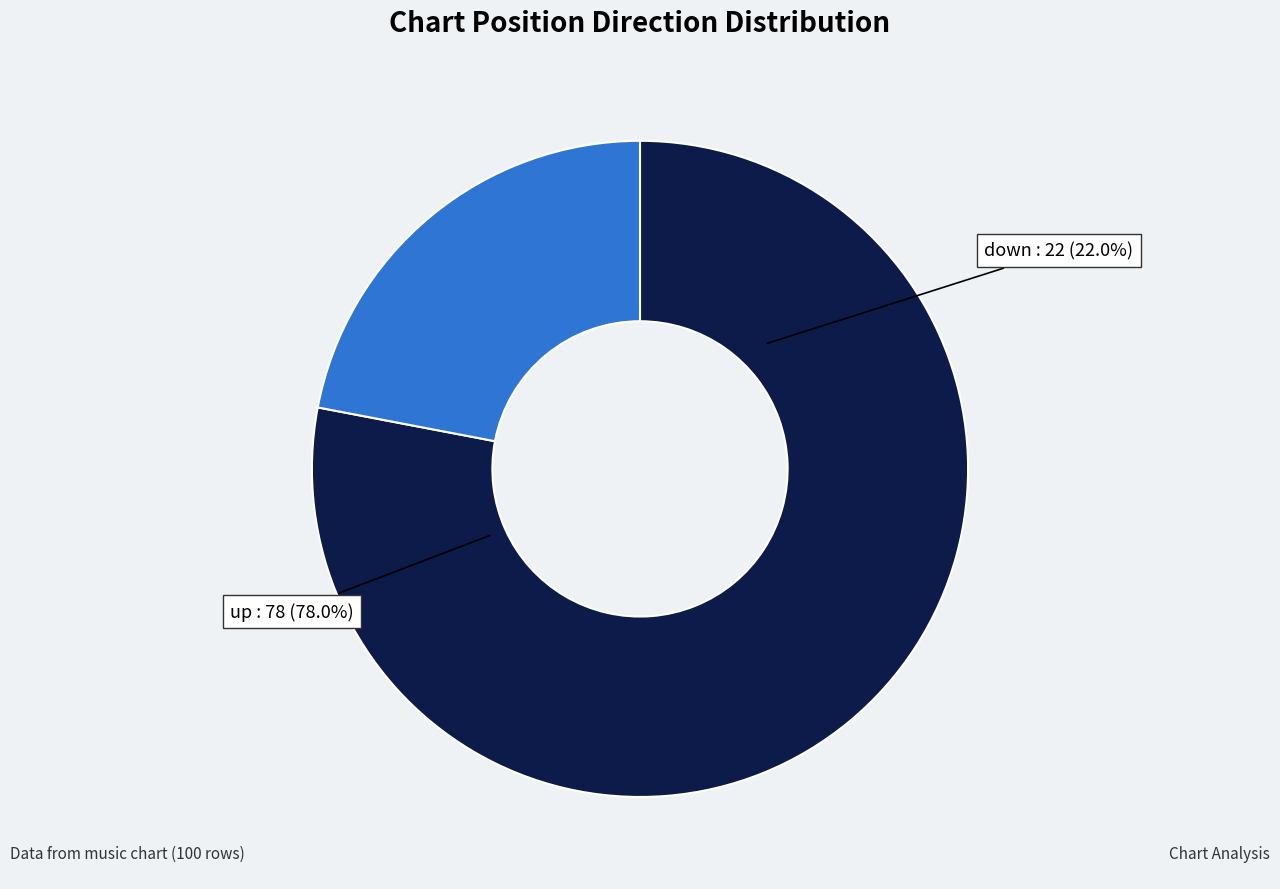

Does down represent more than half of the total?

No